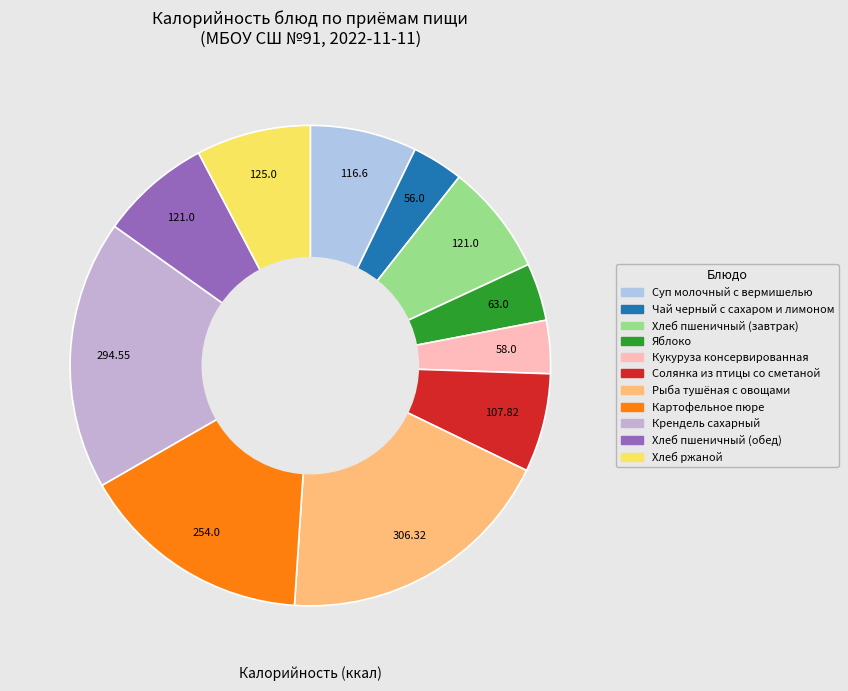

The Хлеб пшеничный (обед) slice represents 1% of the pie. True or false?

False